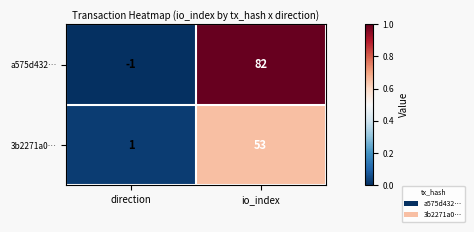

Rank the series at io_index from highest to lowest value.

a575d432…, 3b2271a0…